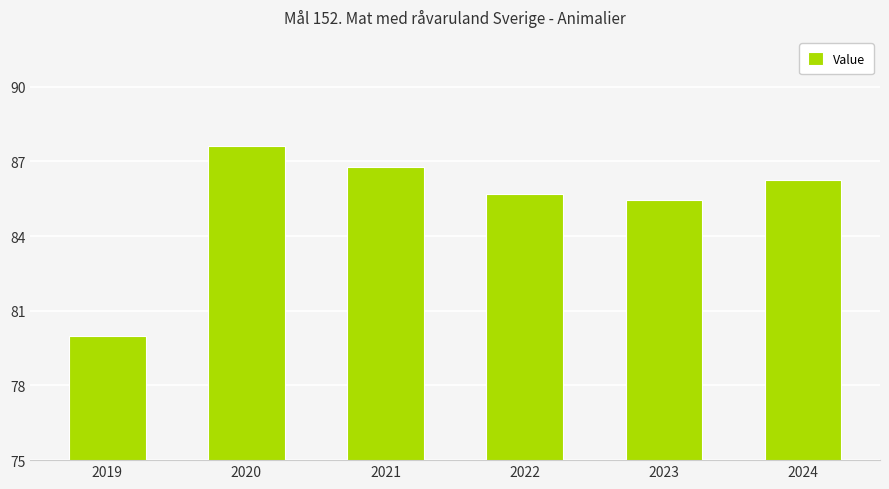

Which has a higher value, 2021 or 2024?

2021